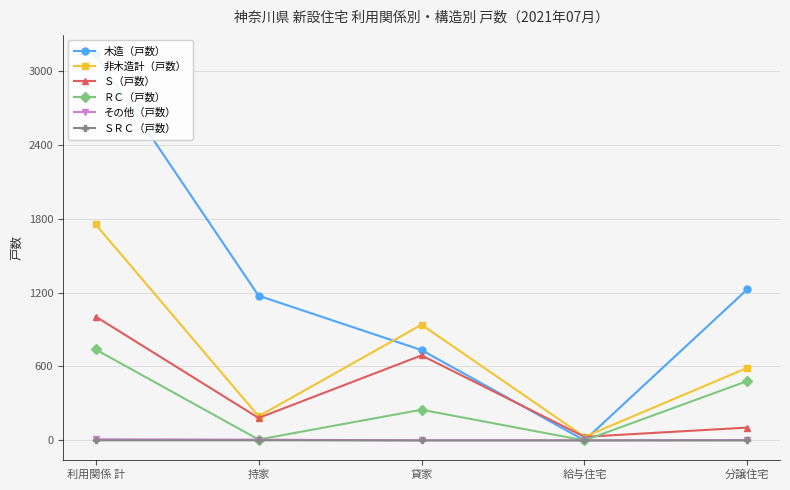

Which category has the highest value in the 木造（戸数） series?

利用関係 計